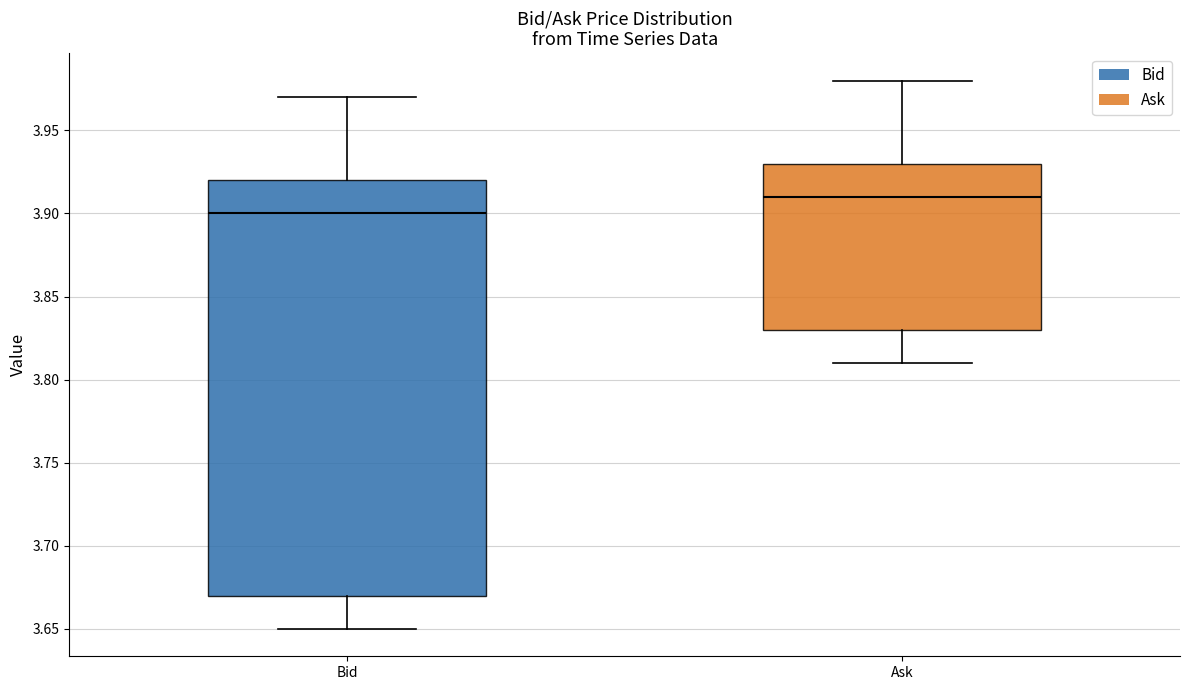

Comparing the boxes themselves (not the whiskers), which one is the tallest?

Bid